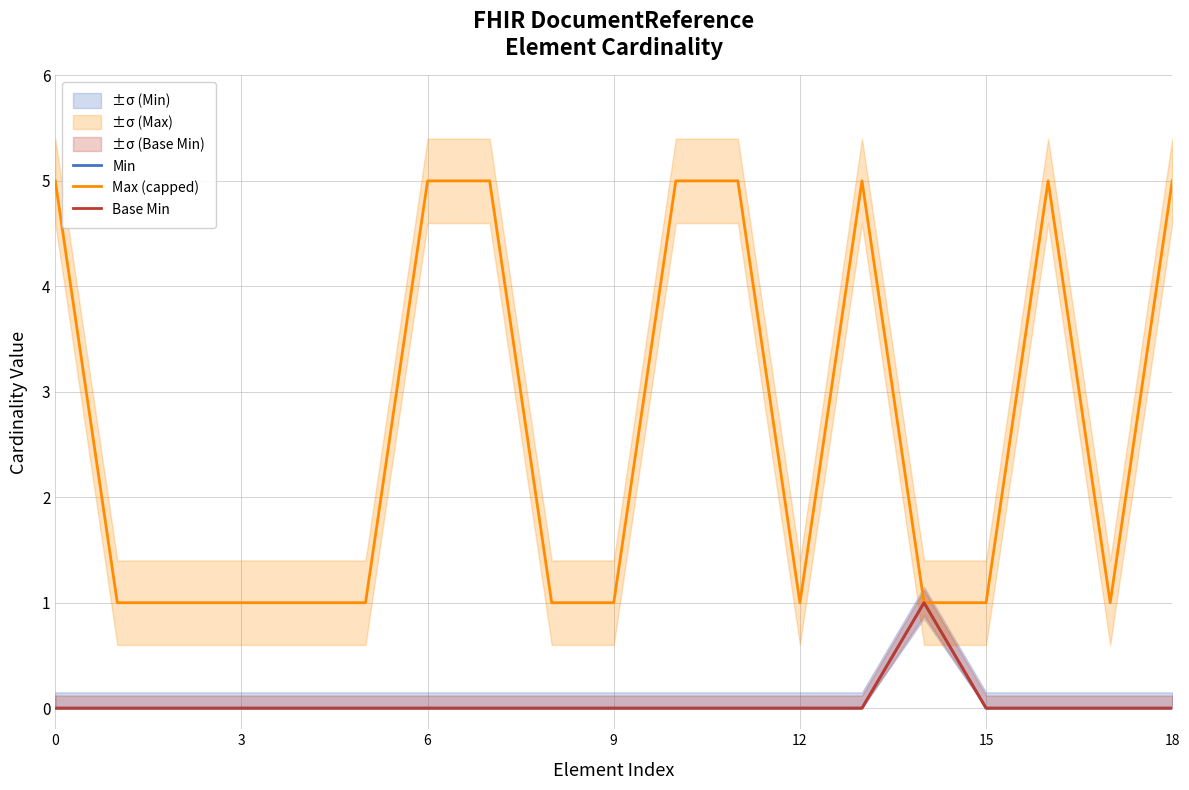

True or false: Min has more than 1 interior local peaks.

False